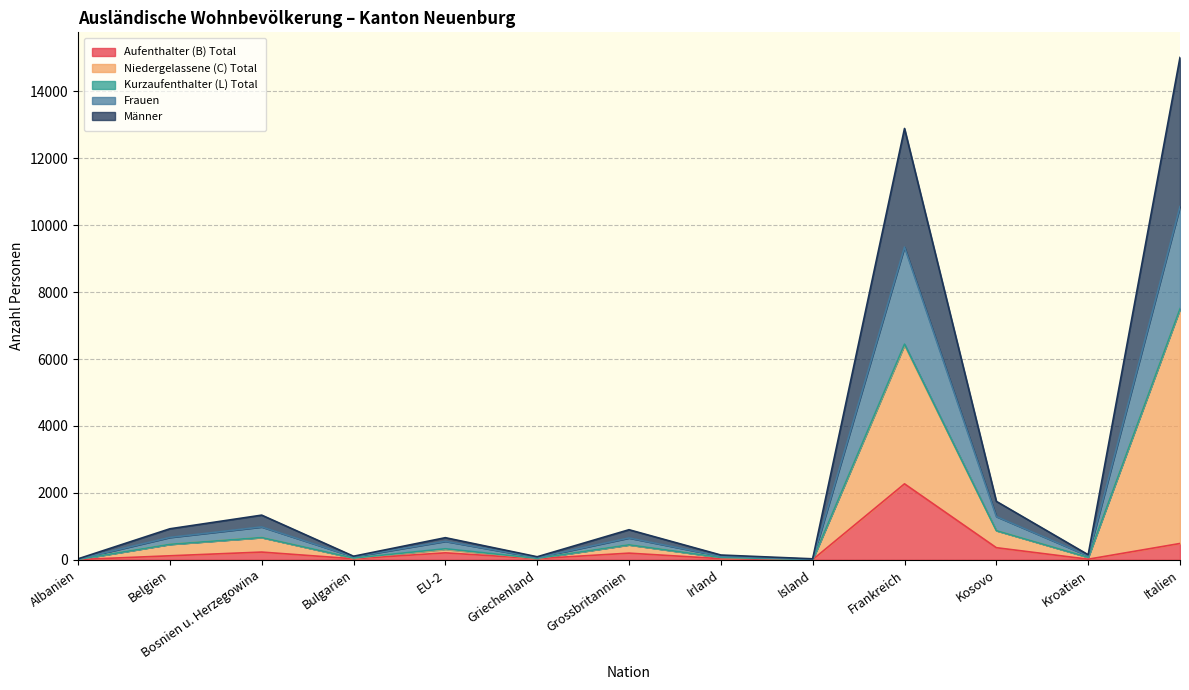

At which label does Aufenthalter (B) Total reach its peak?

Frankreich